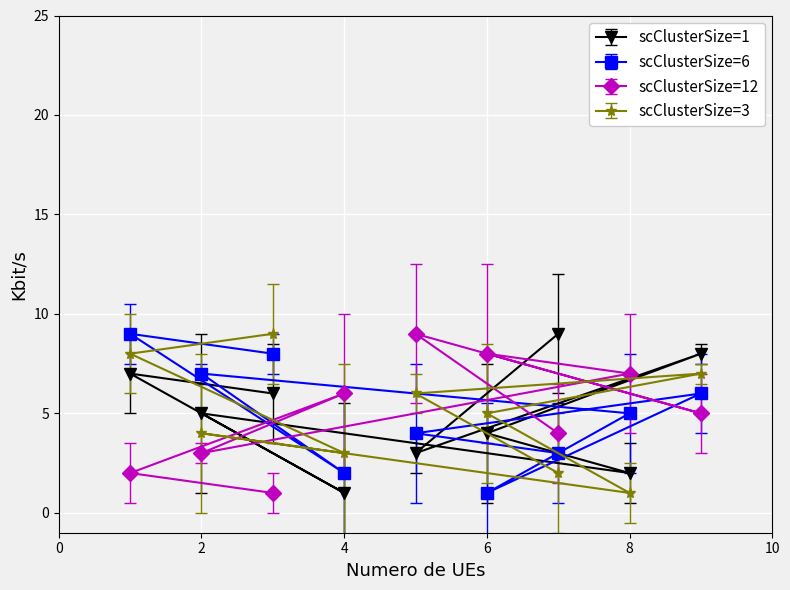

The scClusterSize=6 series shows 5 at 8. True or false?

True